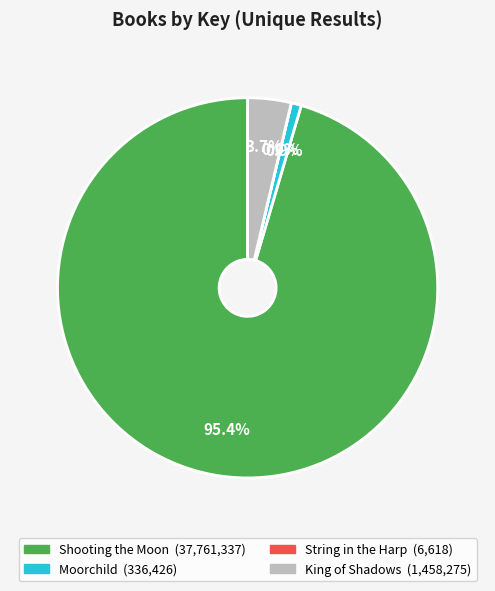

Which slice is the largest?

Shooting the Moon